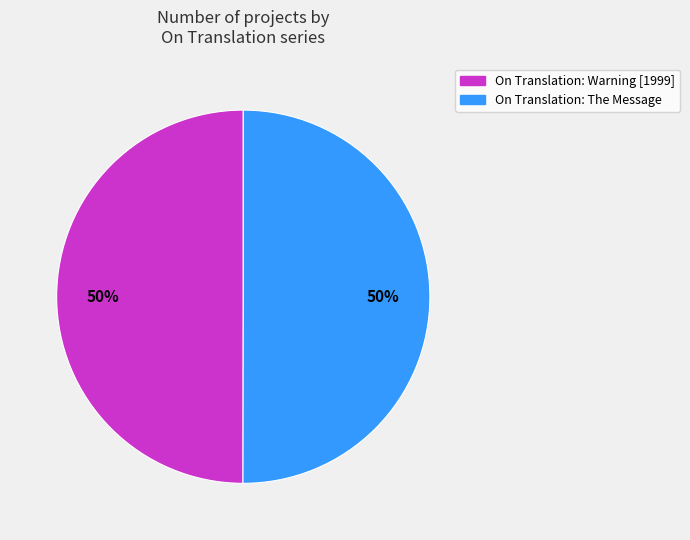

To the nearest percent, what percentage of the pie is On Translation: The Message?

50%